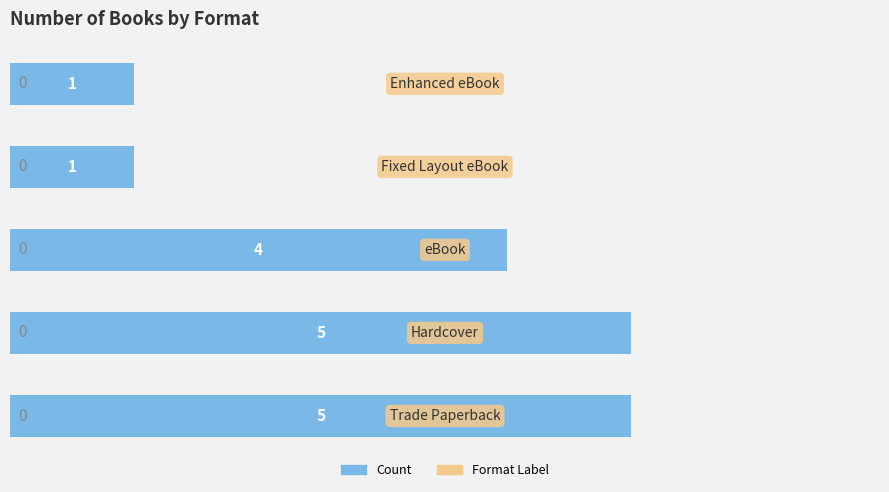

What is the average value?

3